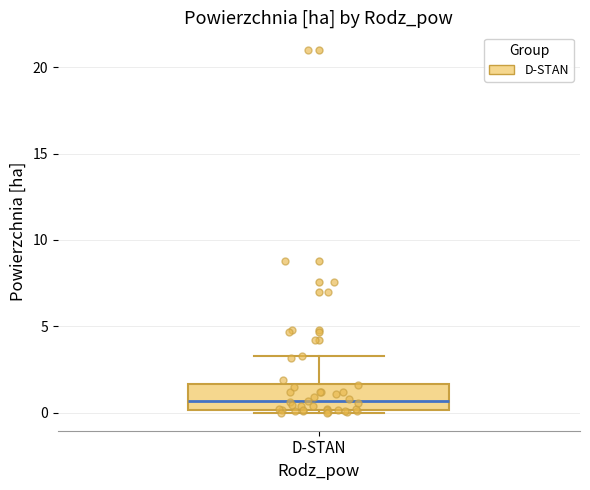

Read this box plot against the y-axis: the position of the median line, the range covered by the box, and the ends of both whiskers. The values are not printed on the chart, so give them approximately, as read against the axis.

median 0.5, box 0.0 to 1.5, whiskers 0.0 to 3.5